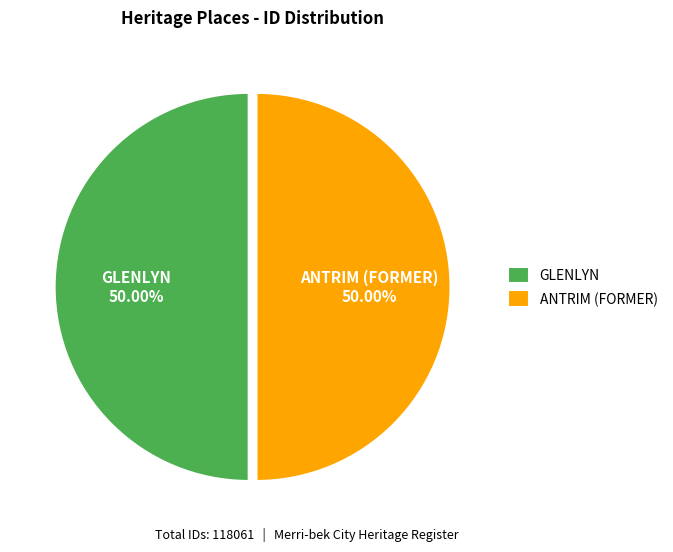

Approximately how many times larger is the value at GLENLYN compared to ANTRIM (FORMER)?

1.0